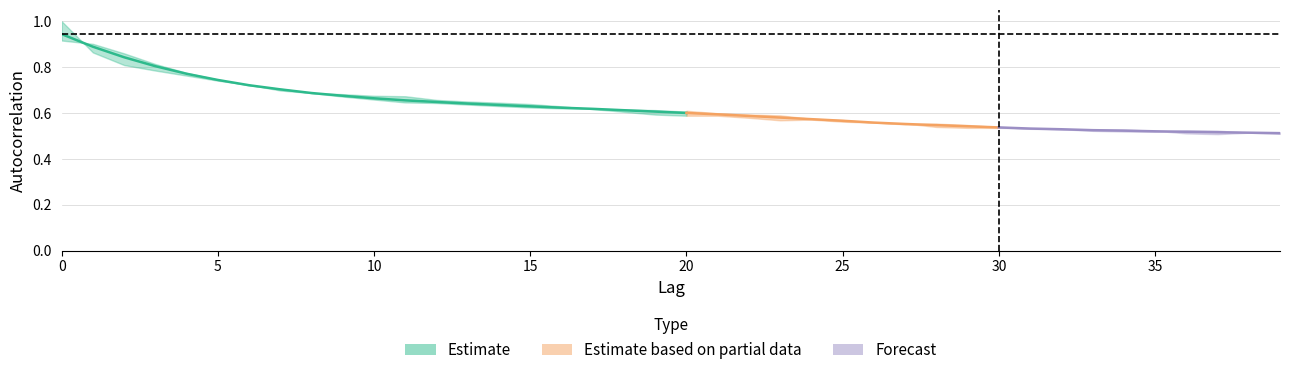

At how many categories does at least one series exceed 0?

40